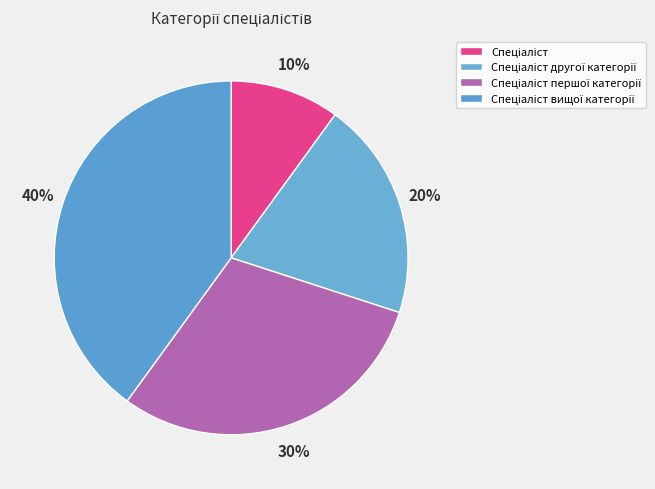

How many segments does this pie chart have?

4